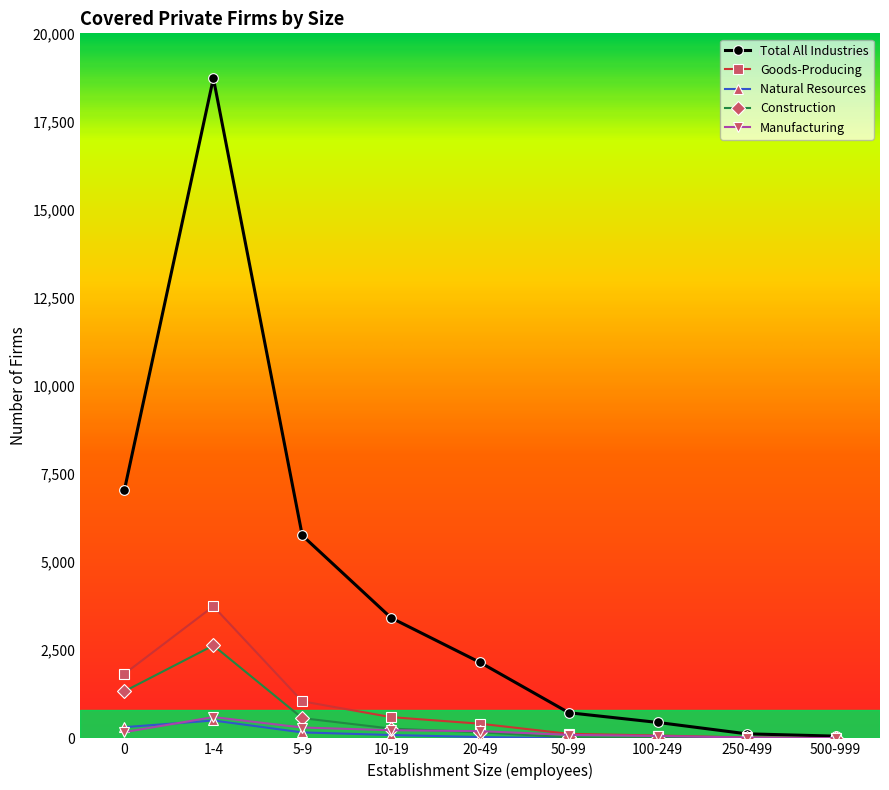

At which category is the sum across all series the highest?

1-4